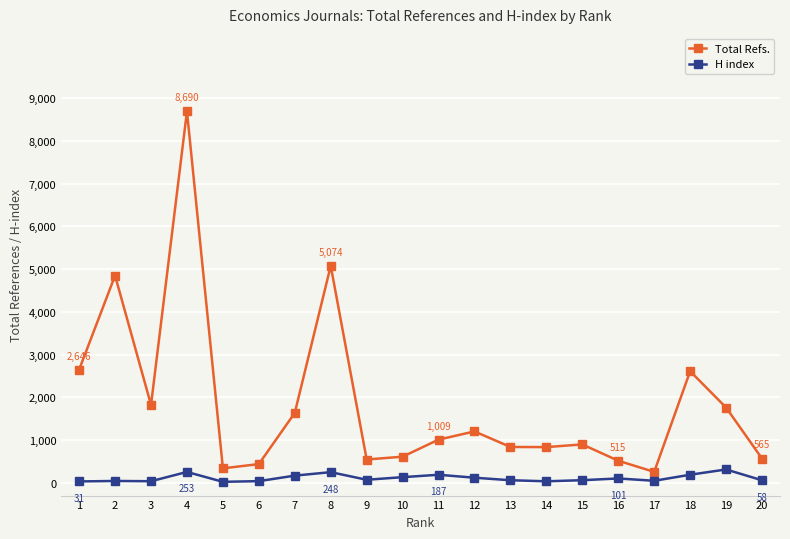

What is the lowest value of the Total Refs. series?

254